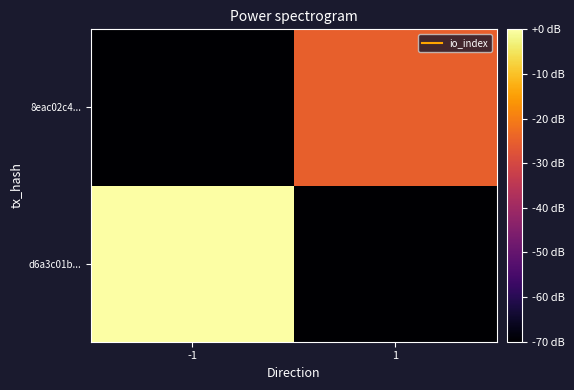

Reading left to right, list all the values displayed in this chart.

d6a3c01b...: -1=0.0	1=-70.0
8eac02c4...: -1=-70.0	1=-24.9